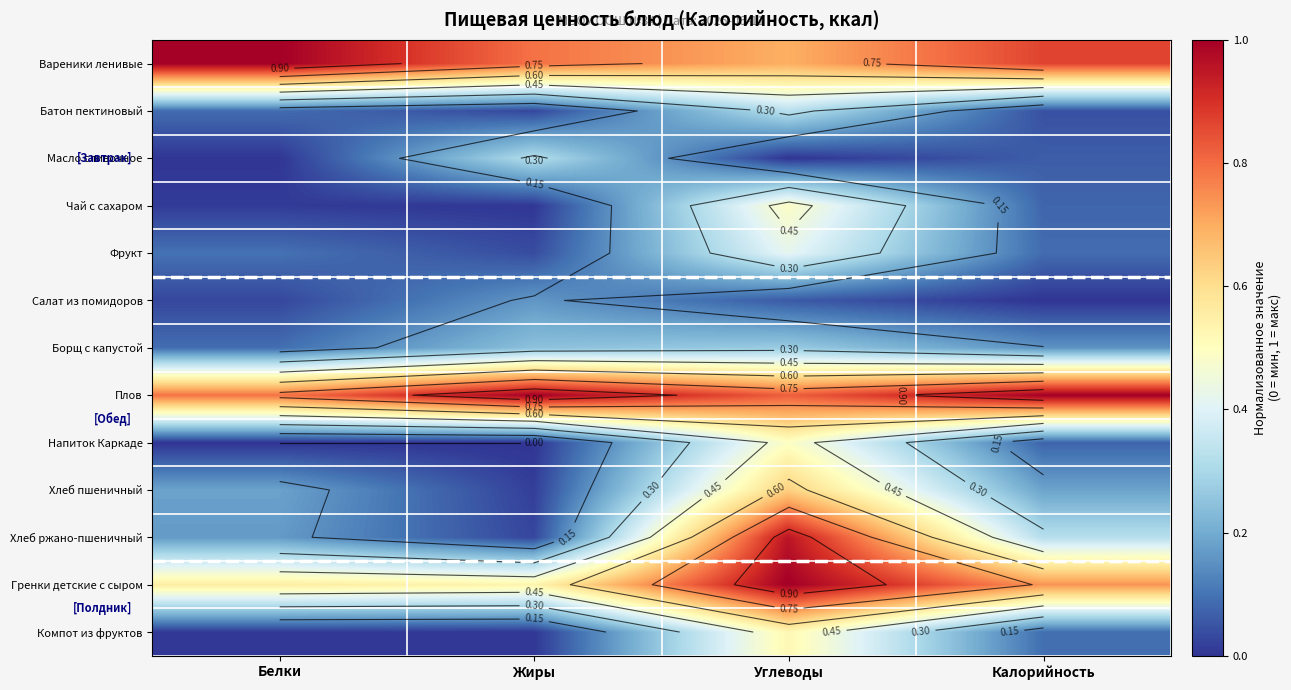

Rank the categories by Гренки детские с сыром value from highest to lowest.

Углеводы, Калорийность, Белки, Жиры